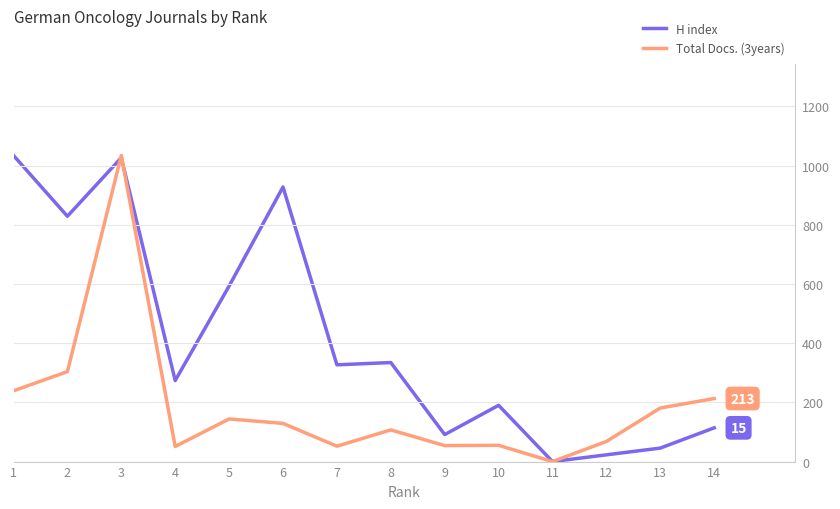

Which has a higher value, 6 or 14?

6